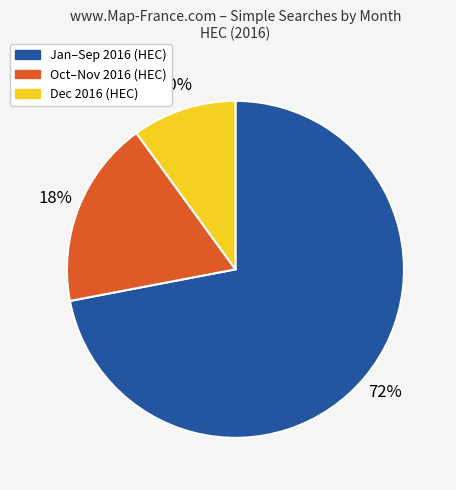

Does any single category account for the majority?

Yes